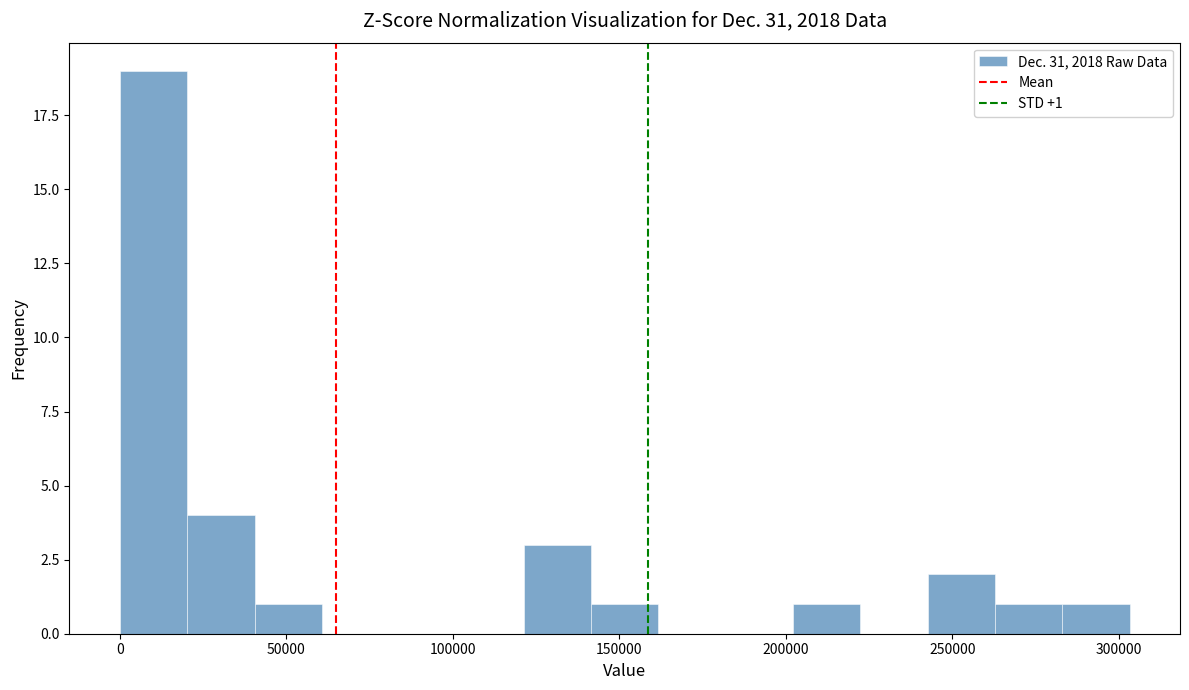

Over which range of the x-axis is the bar tallest?

0 to 20000